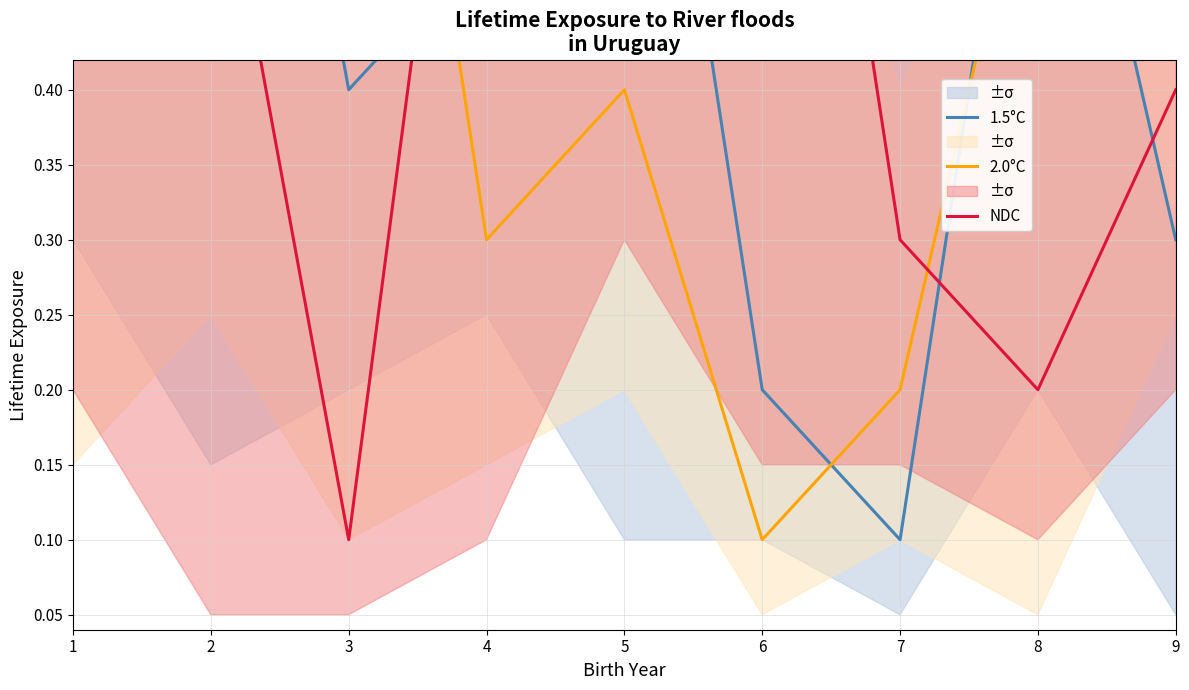

At which category is the sum across all series the highest?

2